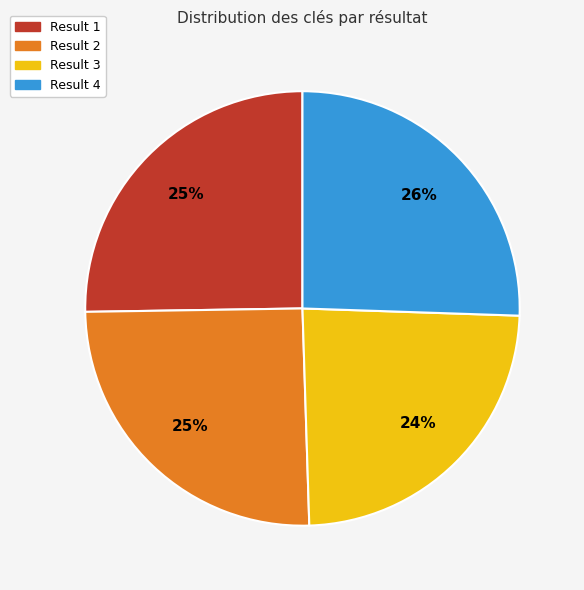

Does Result 4 represent more than half of the total?

No